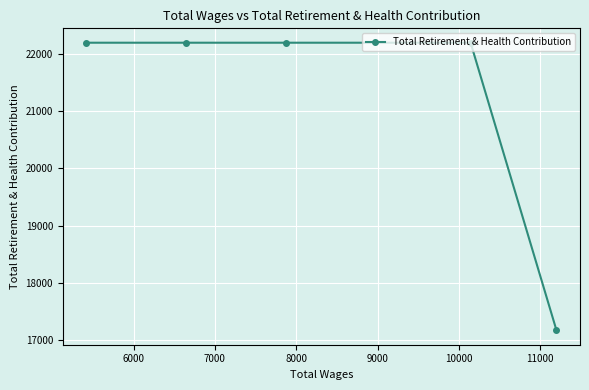

What is the sum of all values?

105969